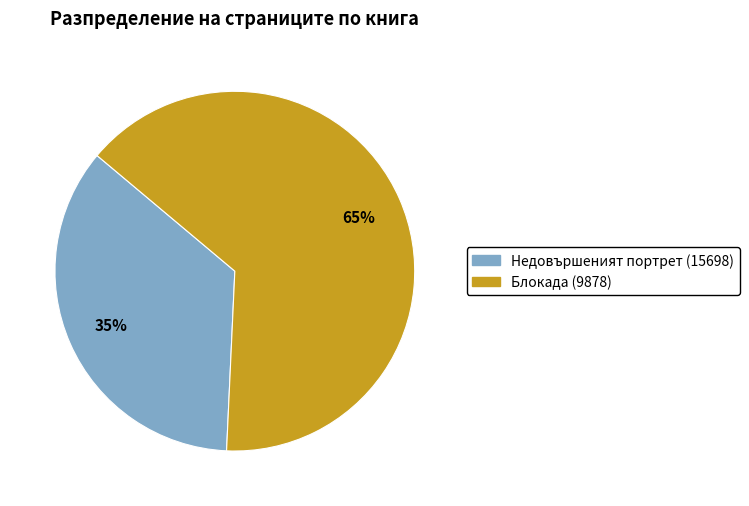

Does Блокада (9878) represent more than half of the total?

Yes